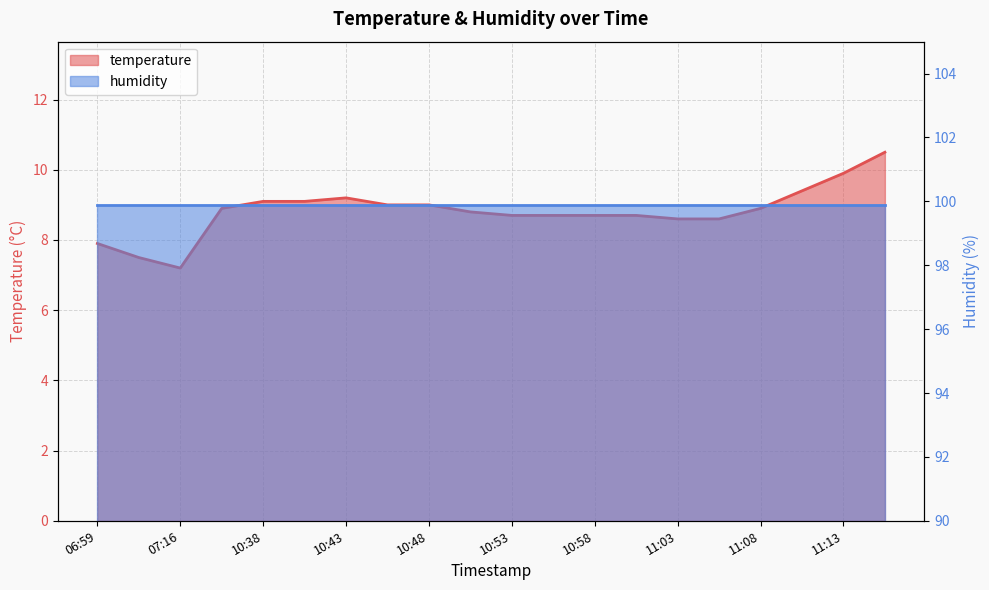

The value at 07:16 is 7.2. True or false?

True